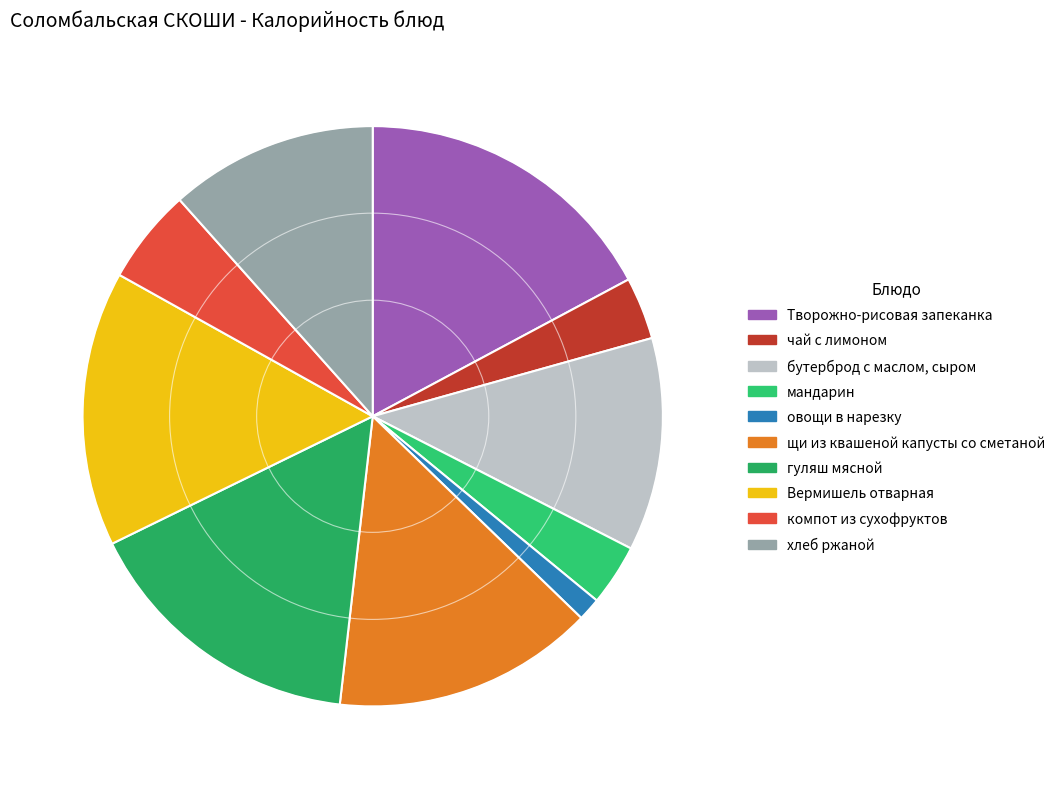

The мандарин slice represents 1% of the pie. True or false?

False